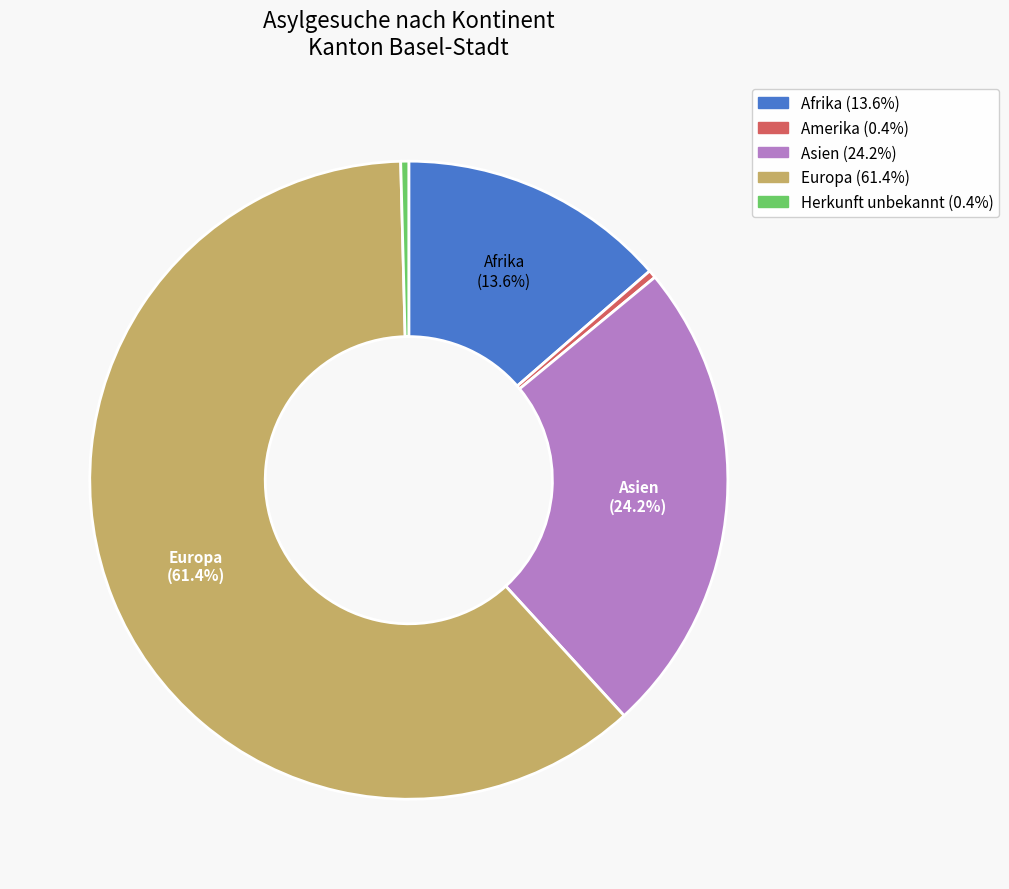

Does any single category account for the majority?

Yes